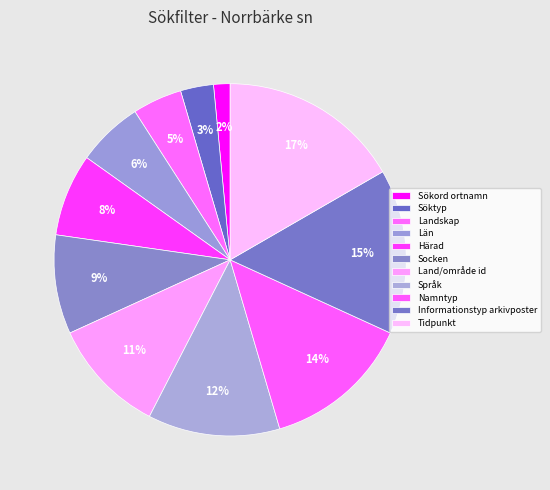

How many slices are in this pie chart?

11